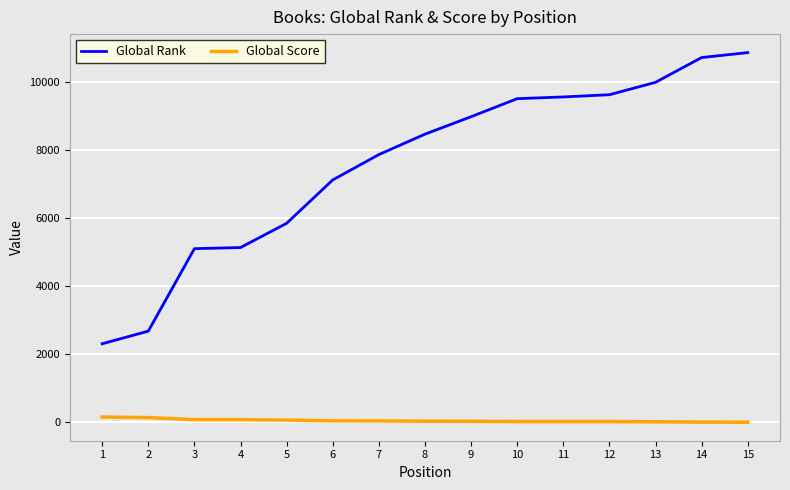

What is the sum of the Global Rank values at 15 and 6?

17990